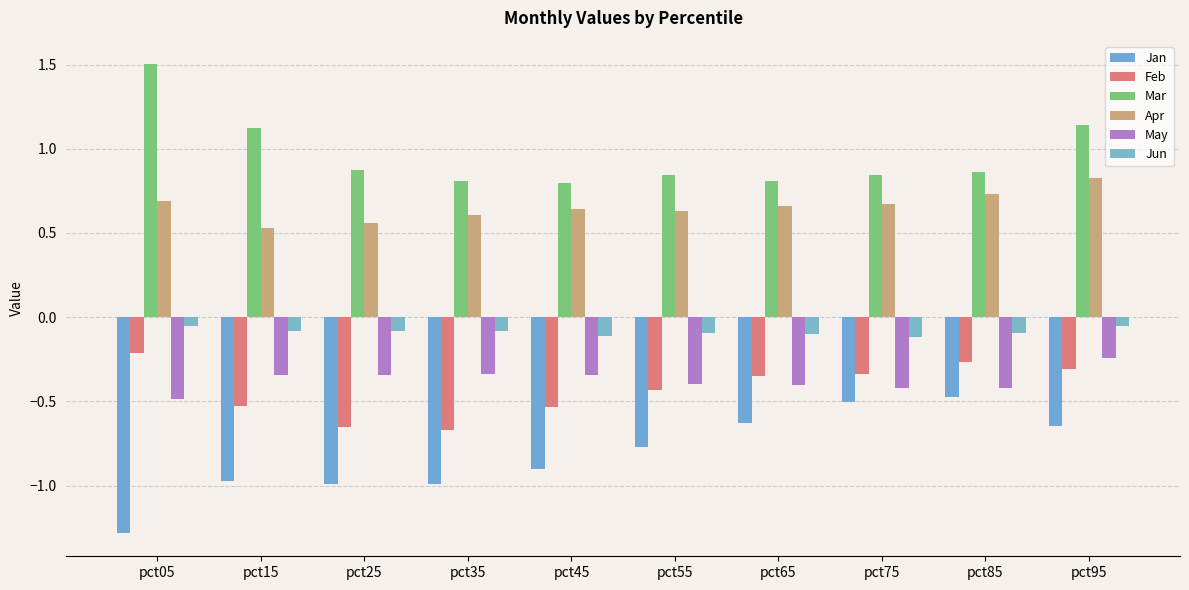

Reading left to right, transcribe all the data shown in this chart.

Jan: -1.3	-1.0	-1.0	-1.0	-0.9	-0.8	-0.6	-0.5	-0.5	-0.6
Feb: -0.2	-0.5	-0.7	-0.7	-0.5	-0.4	-0.4	-0.3	-0.3	-0.3
Mar: 1.5	1.1	0.9	0.8	0.8	0.8	0.8	0.8	0.9	1.1
Apr: 0.7	0.5	0.6	0.6	0.6	0.6	0.7	0.7	0.7	0.8
May: -0.5	-0.3	-0.3	-0.3	-0.3	-0.4	-0.4	-0.4	-0.4	-0.2
Jun: -0.1	-0.1	-0.1	-0.1	-0.1	-0.1	-0.1	-0.1	-0.1	-0.1